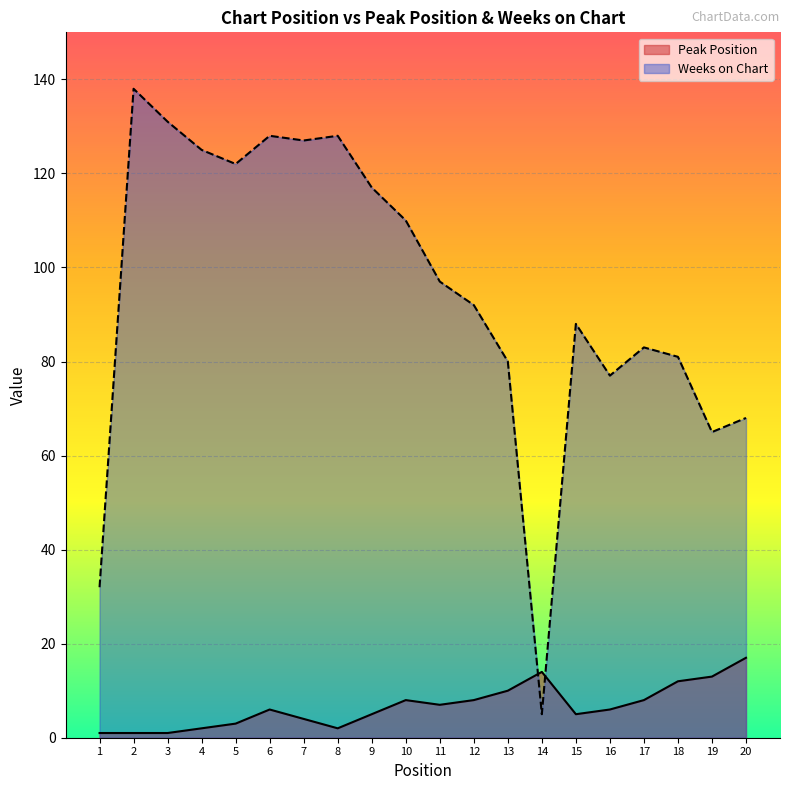

List the series in order of their overall mean, lowest first.

Peak Position, Weeks on Chart